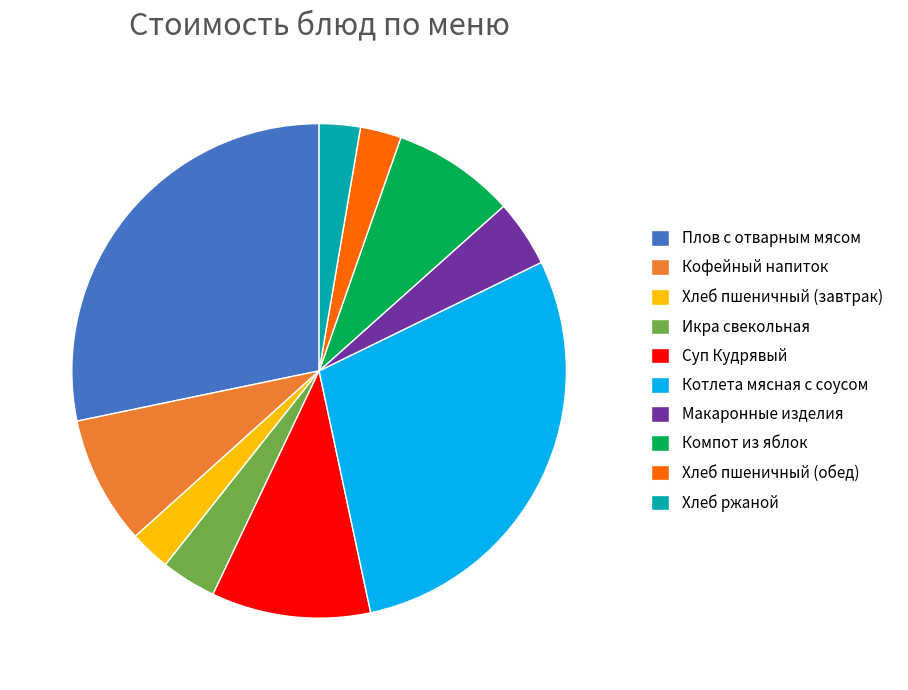

True or false: Суп Кудрявый accounts for 10% of the total.

True